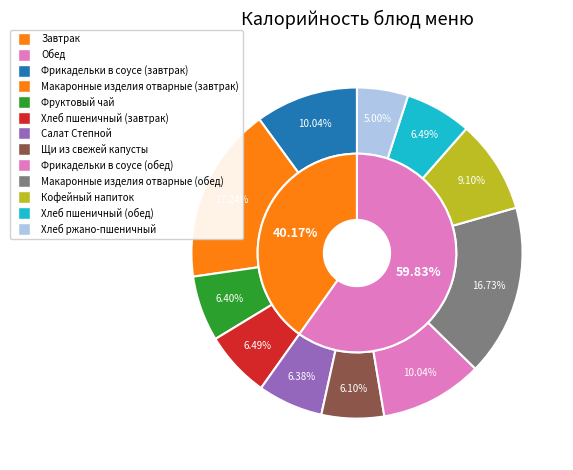

Rank the categories by value from highest to lowest.

Макаронные изделия отварные (завтрак), Макаронные изделия отварные (обед), Фрикадельки в соусе (завтрак), Фрикадельки в соусе (обед), Кофейный напиток, Хлеб пшеничный (завтрак), Хлеб пшеничный (обед), Фруктовый чай, Салат Степной, Щи из свежей капусты, Хлеб ржано-пшеничный